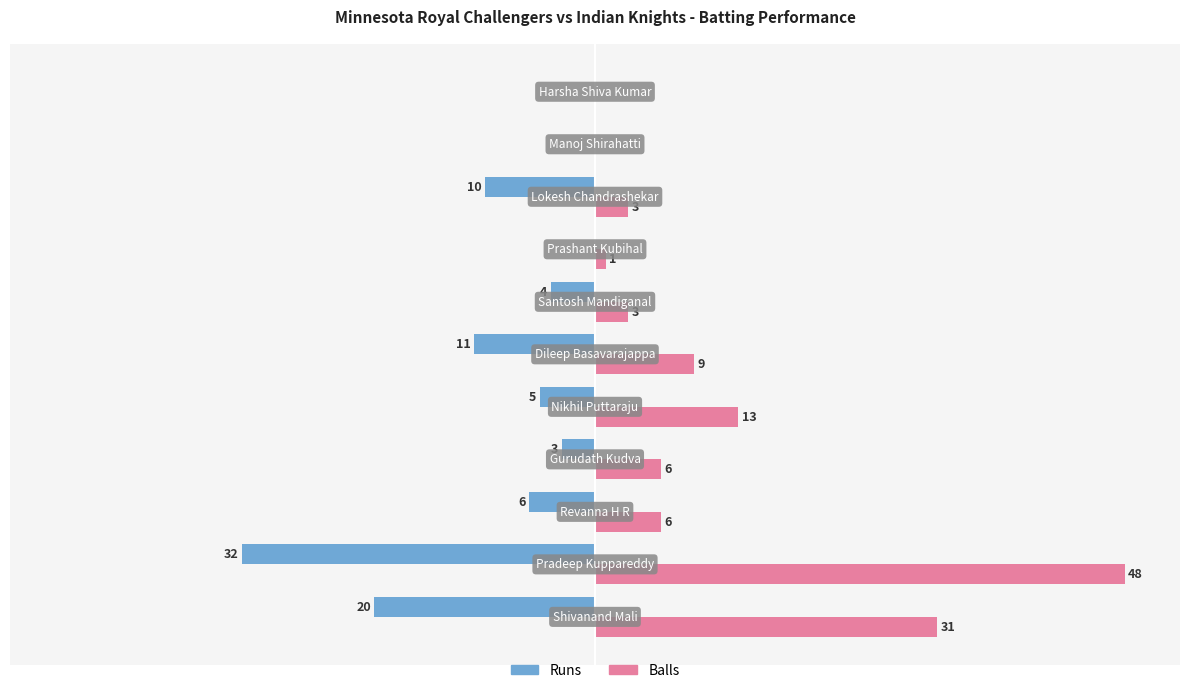

Which series has the largest total across all categories?

Balls